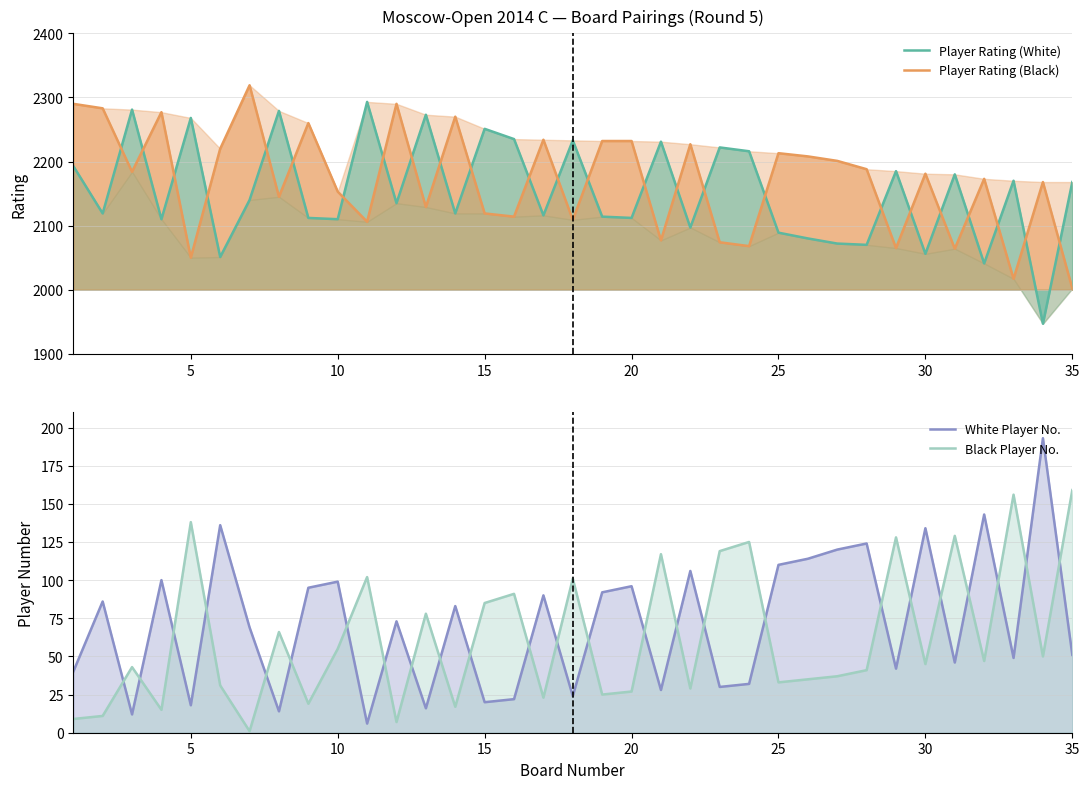

How many times do Player Rating (White) and Player Rating (Black) cross each other?

25